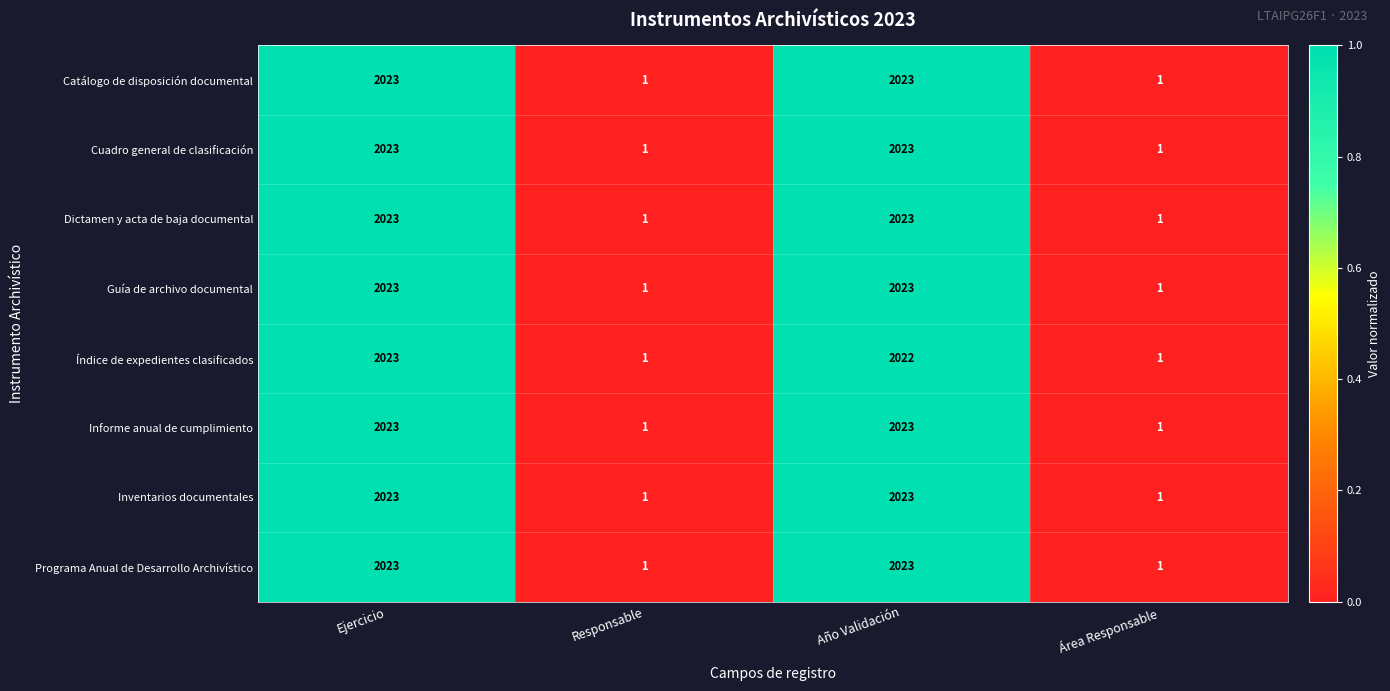

Read the Cuadro general de clasificación value at Ejercicio.

2023